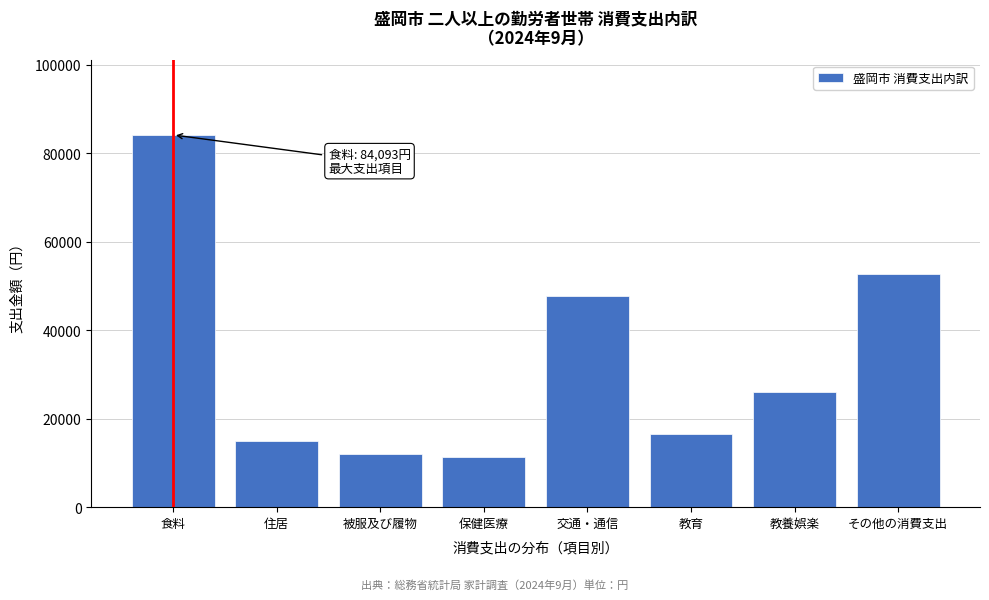

Reading right to left, transcribe all the data shown in this chart.

52779	25966	16567	47752	11363	12035	14860	84093